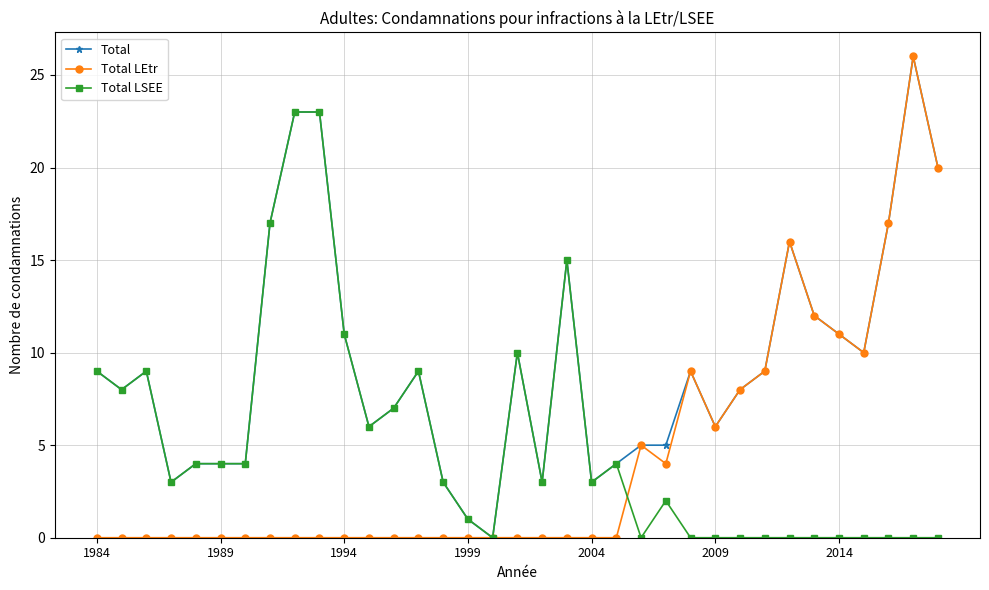

Does the chart have visible grid lines?

Yes